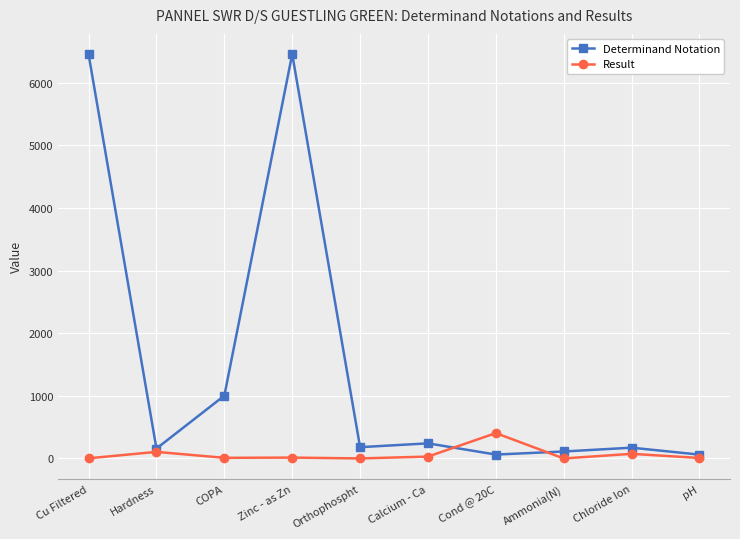

How many interior local valleys does the Determinand Notation series have?

3